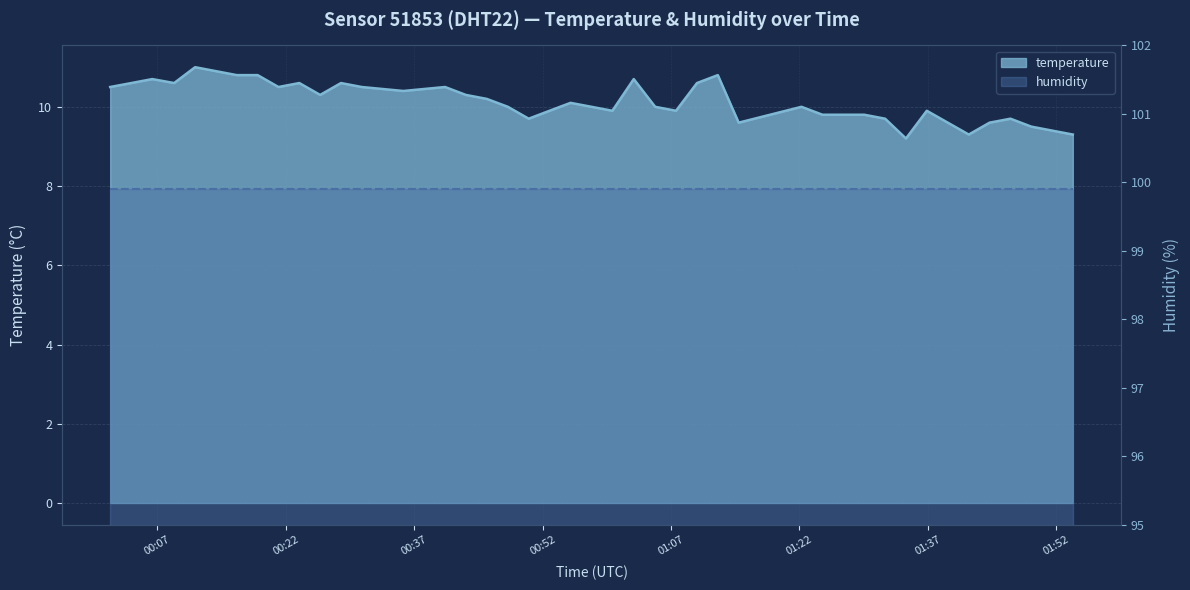

How many data points are less than 10?

16